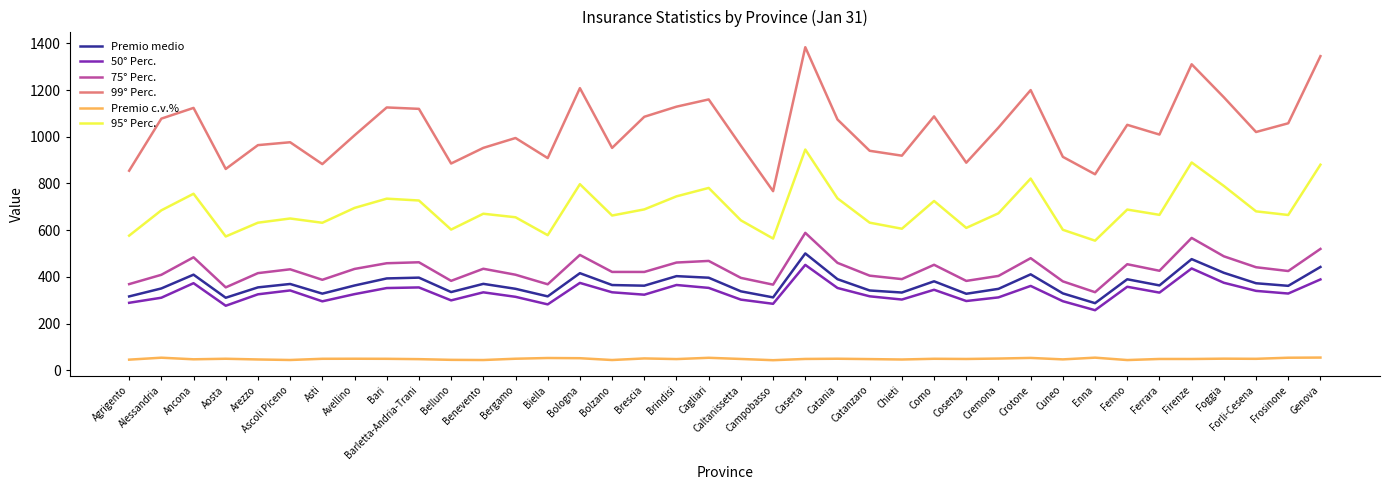

How many lines are shown in the chart?

6